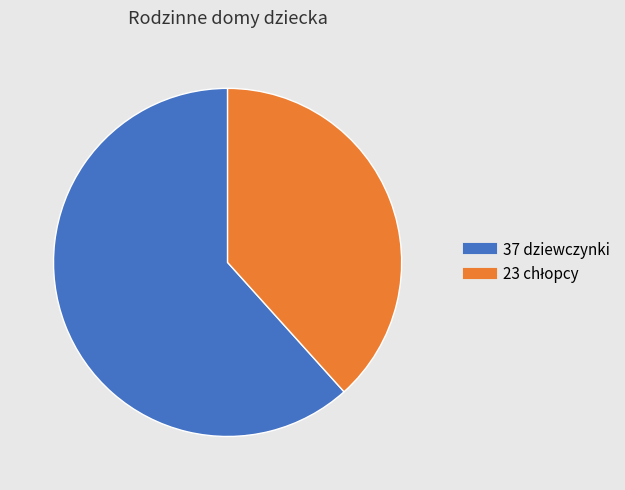

Is there any slice that represents more than half of the pie?

Yes